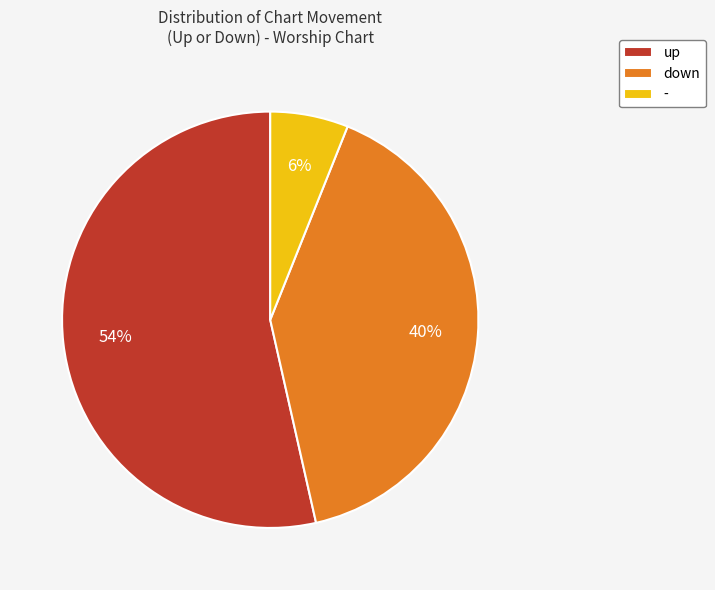

Count the number of slices in the pie.

3